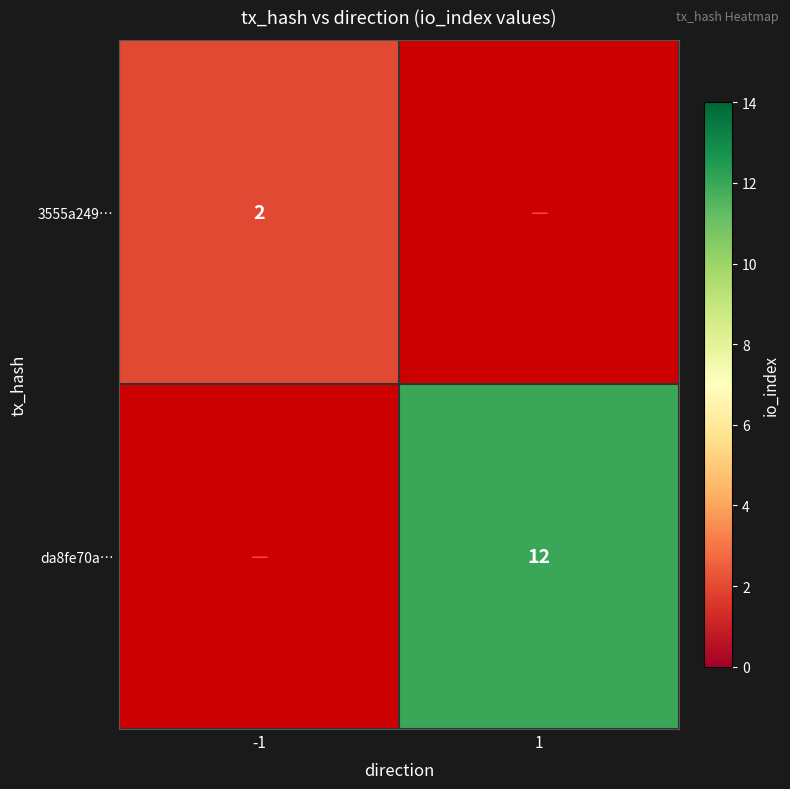

Is the value of 3555a249… at -1 greater than the value of da8fe70a… at 1?

No